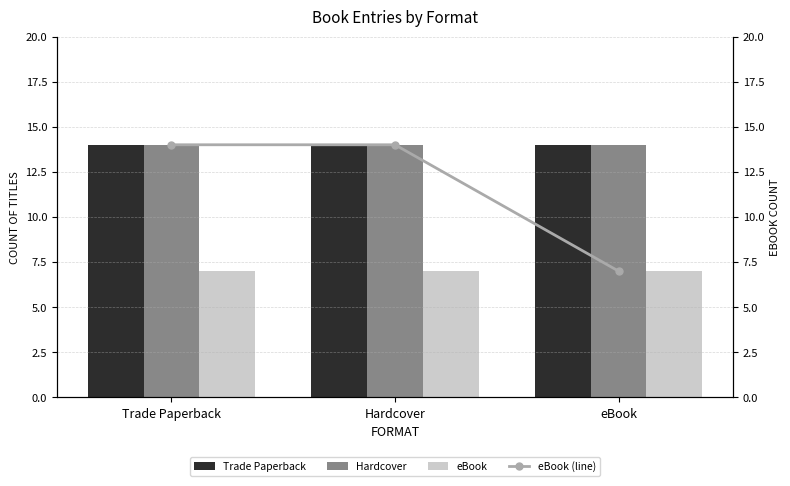

Where is Hardcover nearest to the value 14?

Trade Paperback